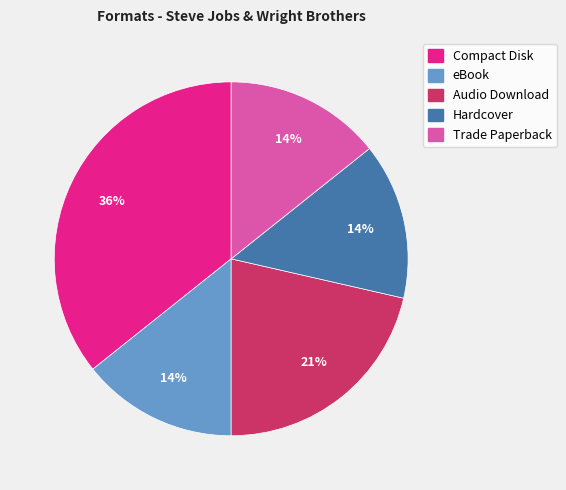

To the nearest percent, what is the difference between the eBook and Audio Download slice percentages?

7%